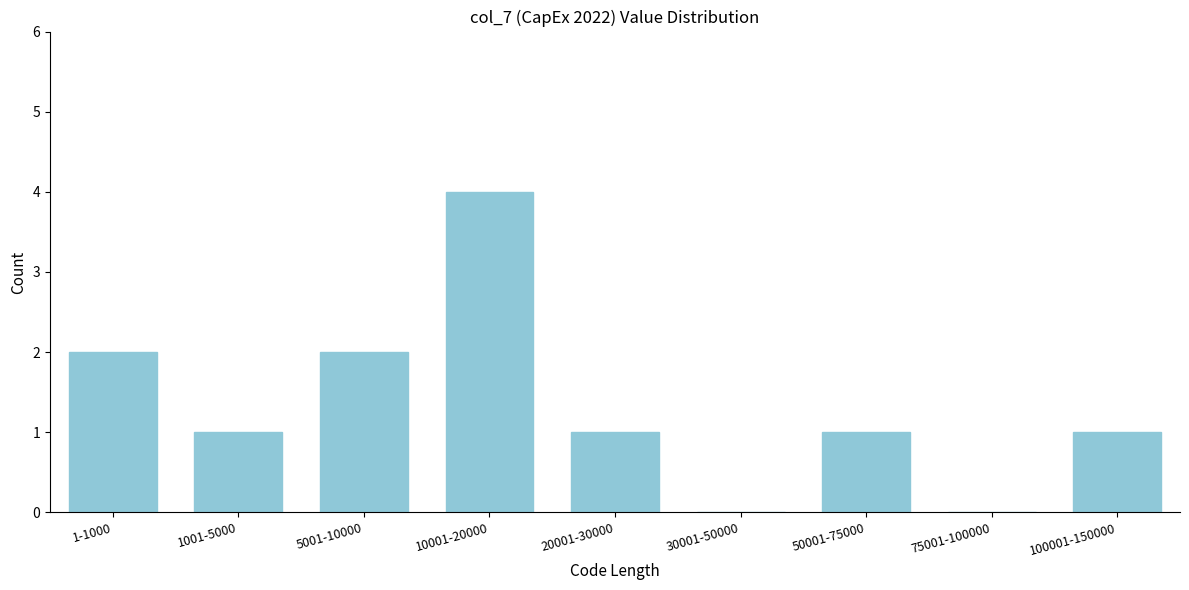

Reading right to left, list all the values displayed in this chart.

100001-150000=1	75001-100000=0	50001-75000=1	30001-50000=0	20001-30000=1	10001-20000=4	5001-10000=2	1001-5000=1	1-1000=2